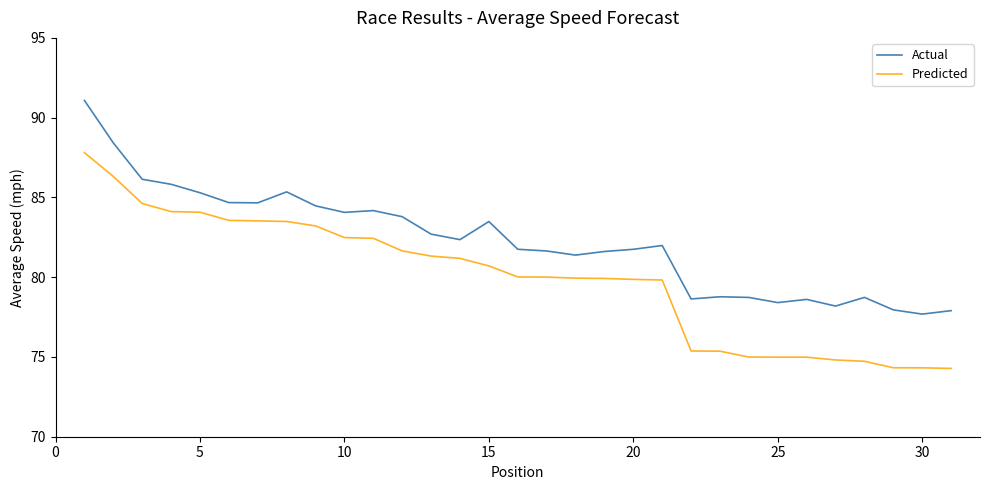

Rank the series by their maximum value, from highest to lowest.

Actual, Predicted